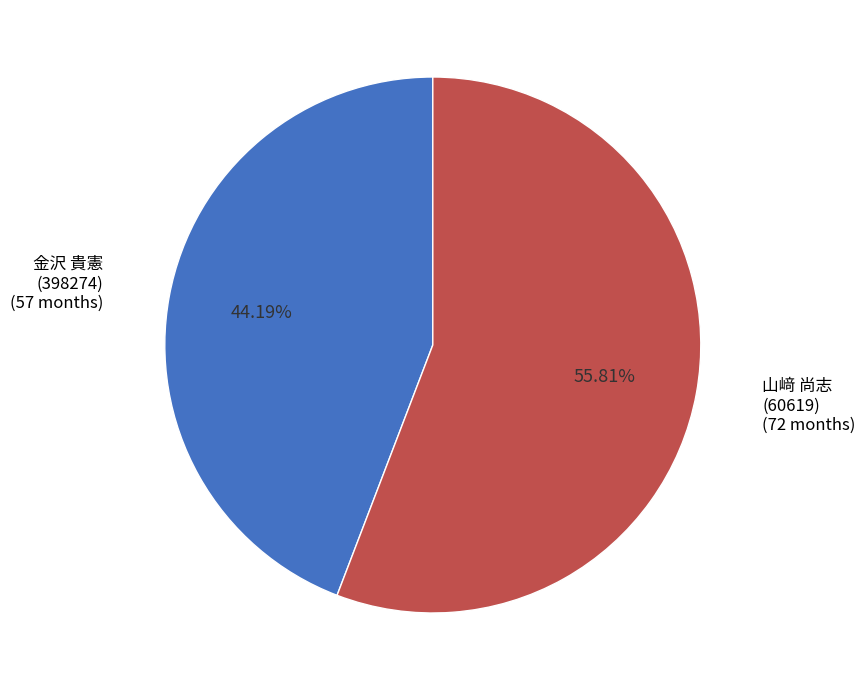

Count the number of slices in the pie.

2